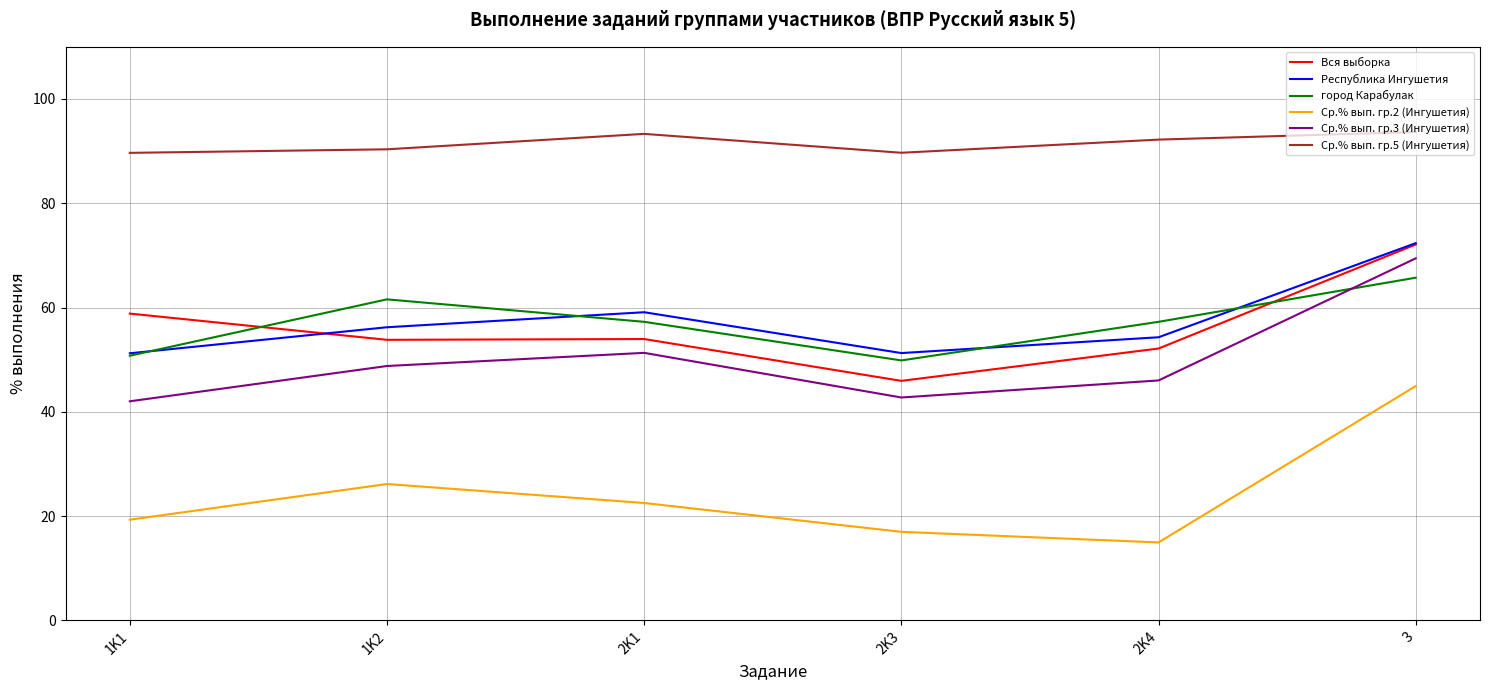

At which label does город Карабулак reach its minimum?

2K3